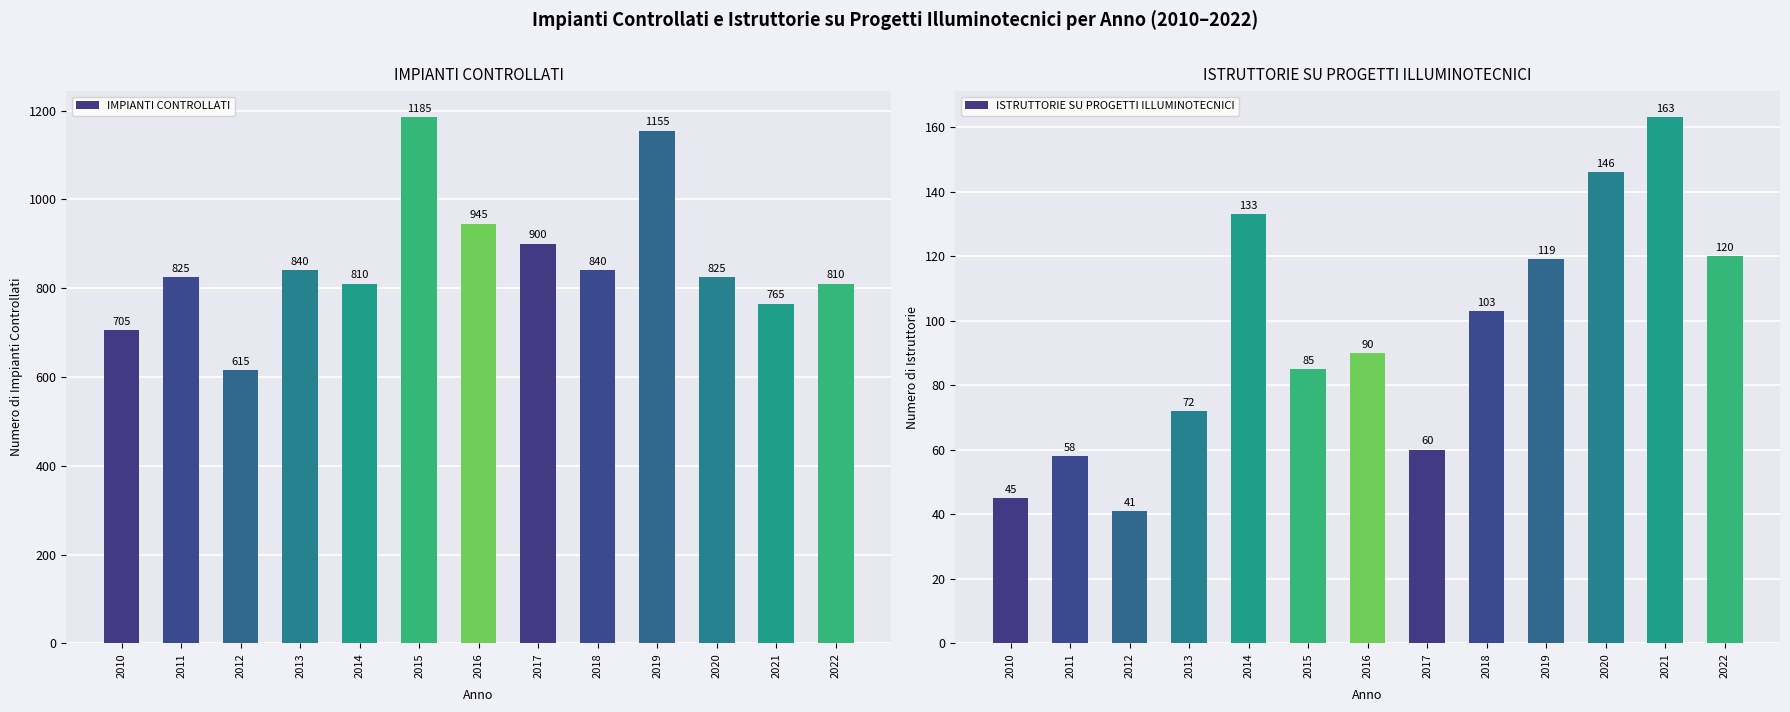

Which label corresponds to the smallest value in the chart?

2012